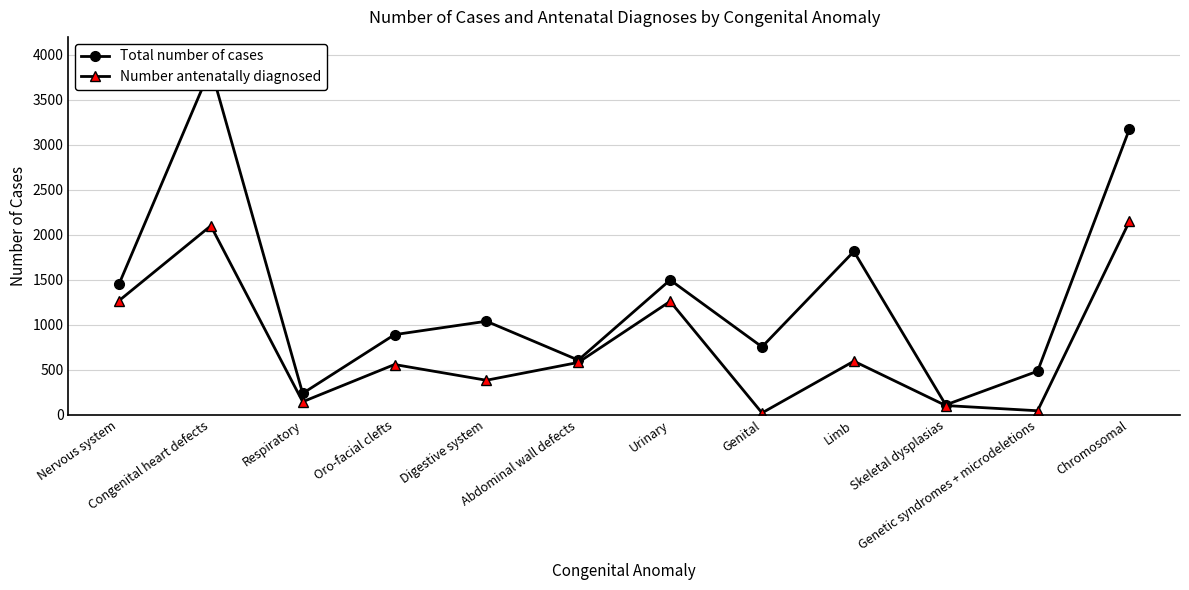

How many data points does each series have?

12